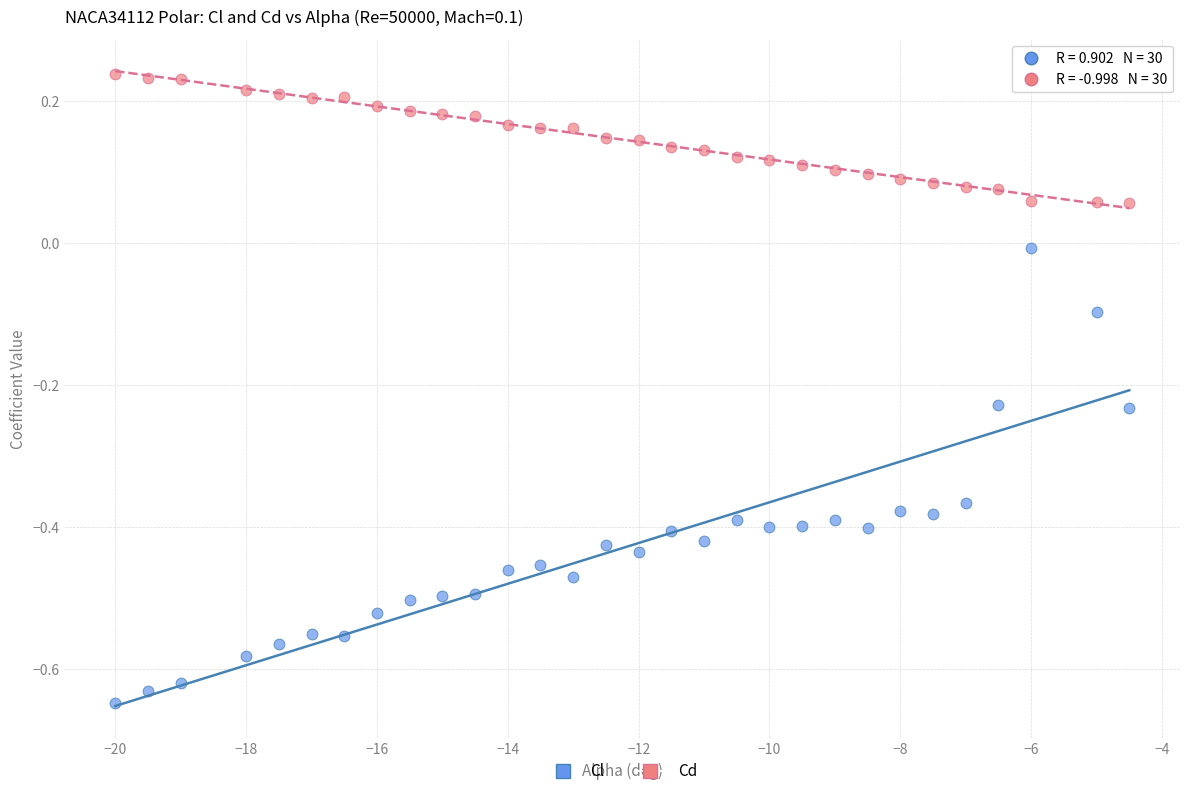

Across all data points, what is the range of X values (max minus min)?

15.5